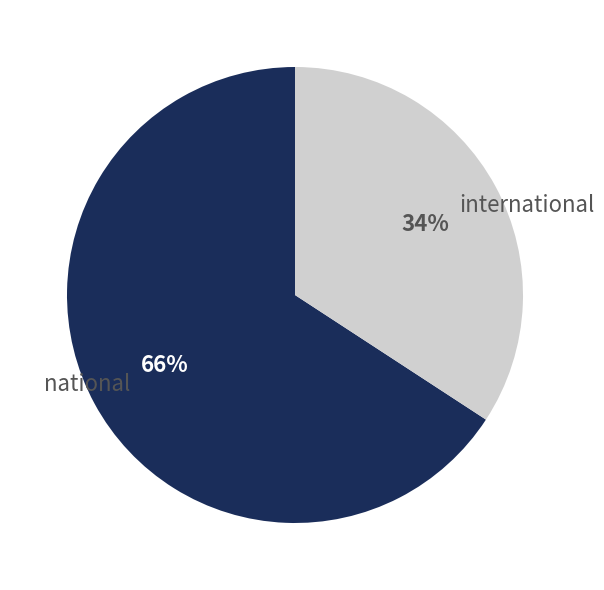

The international slice represents 48% of the pie. True or false?

False